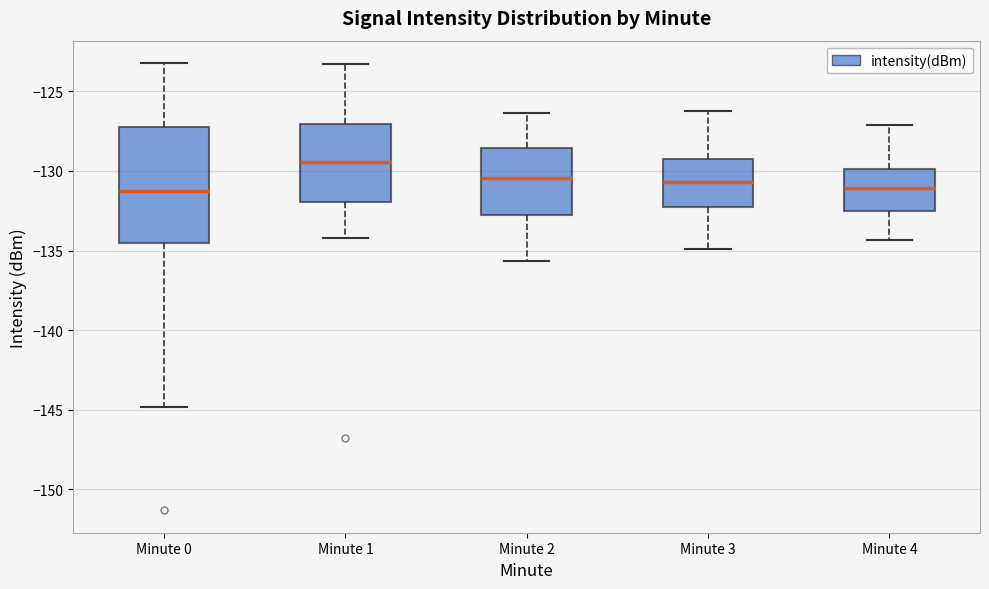

Where does the upper whisker of the box for Minute 2 end on the y-axis? The values are not printed on the chart, so give them approximately, as read against the axis.

-126.5